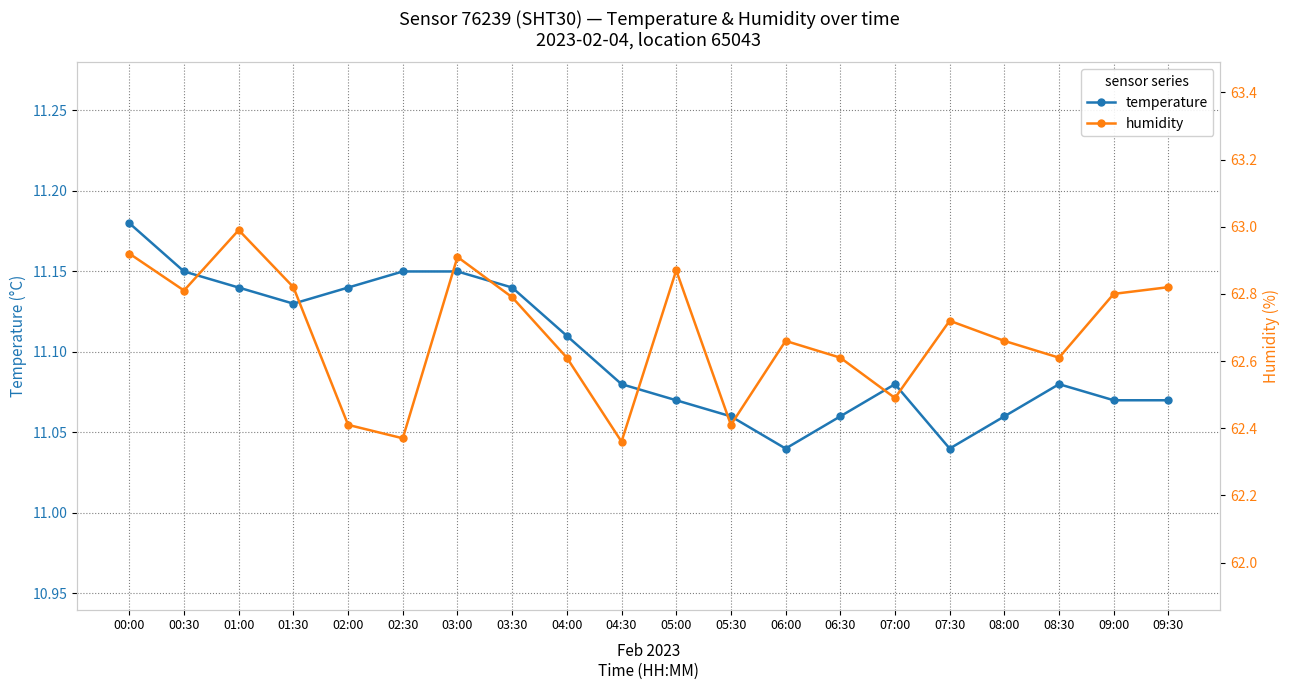

True or false: humidity has more than 1 interior local peaks.

True